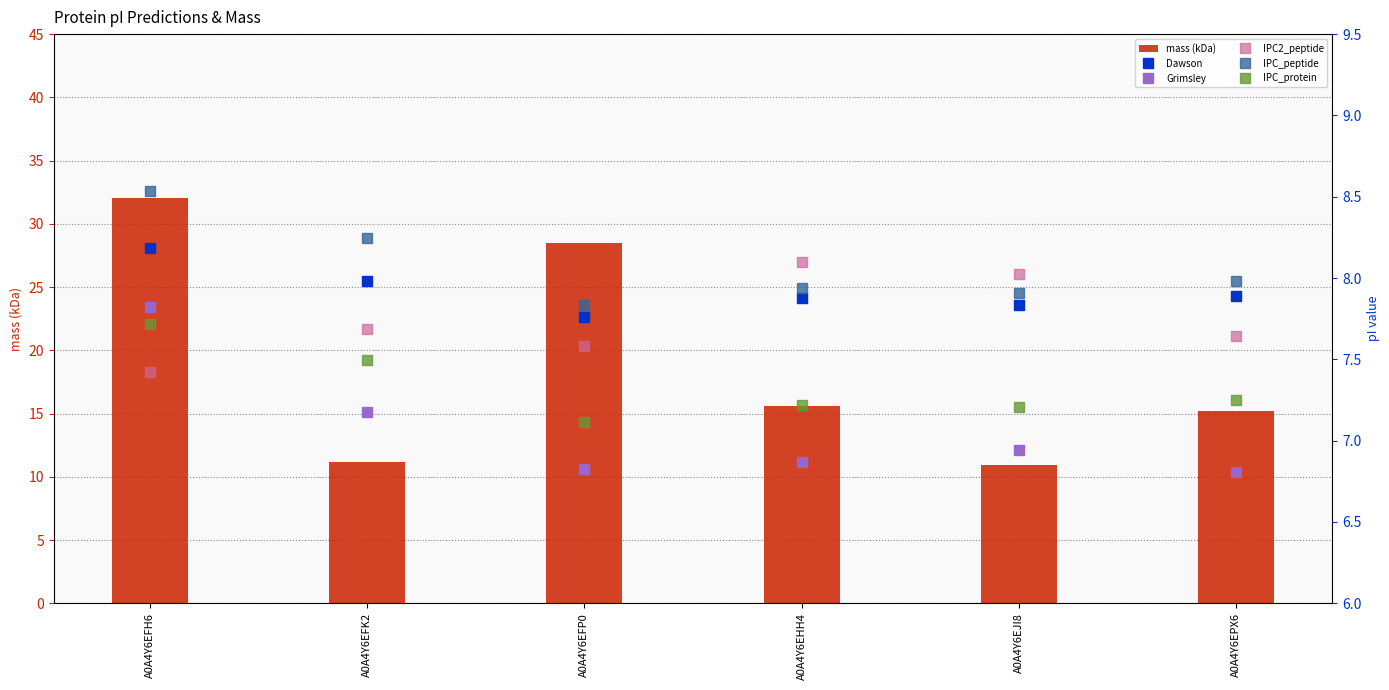

What is the sum of the Dawson values at A0A4Y6EPX6 and A0A4Y6EFP0?

15.7